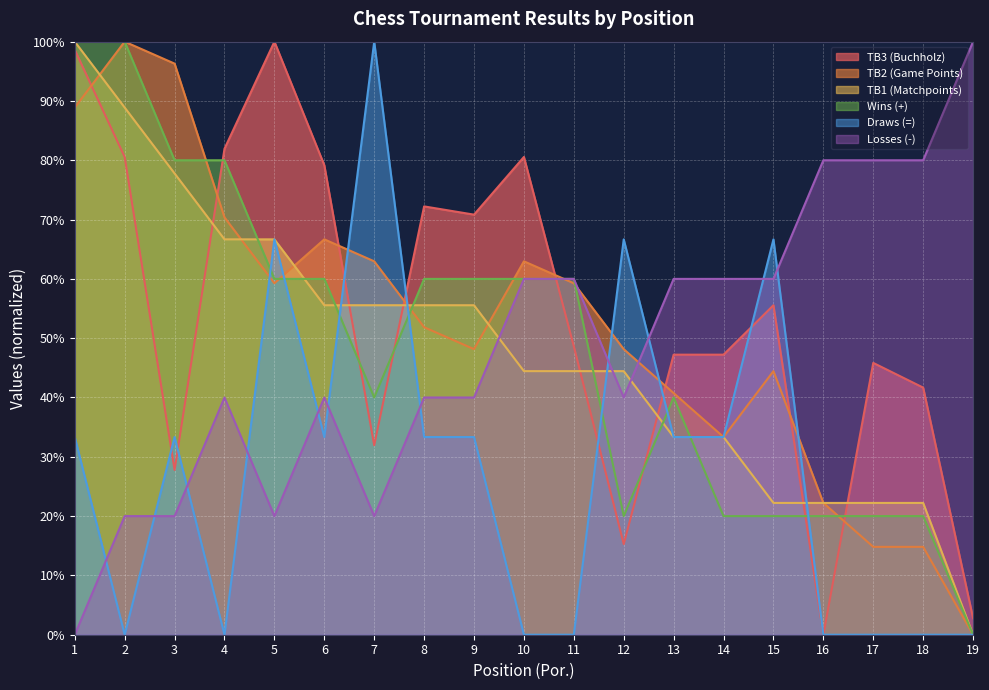

How many distinct data groups are displayed?

6